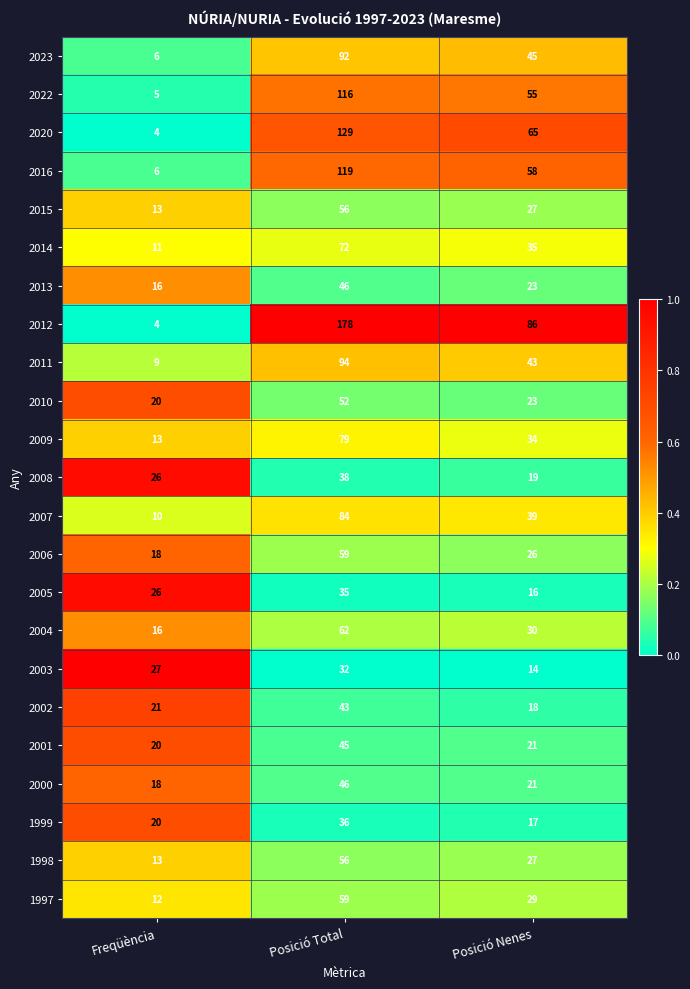

Is it true that 2002 equals 8 at Posició Nenes?

False